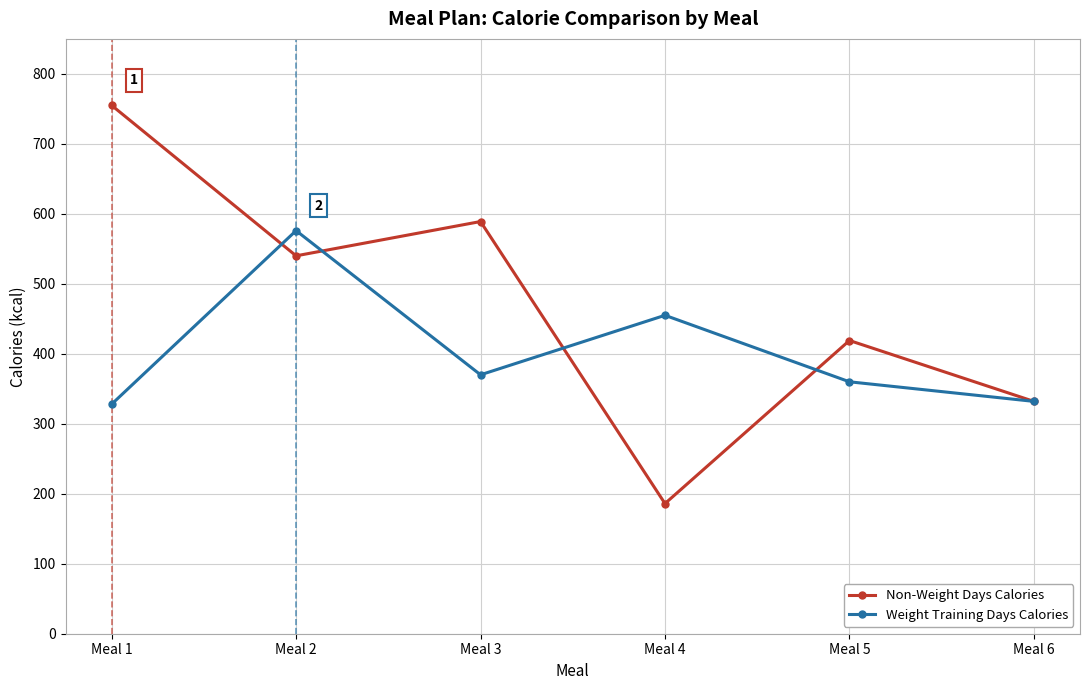

Where is Non-Weight Days Calories nearest to the value 470?

Meal 5